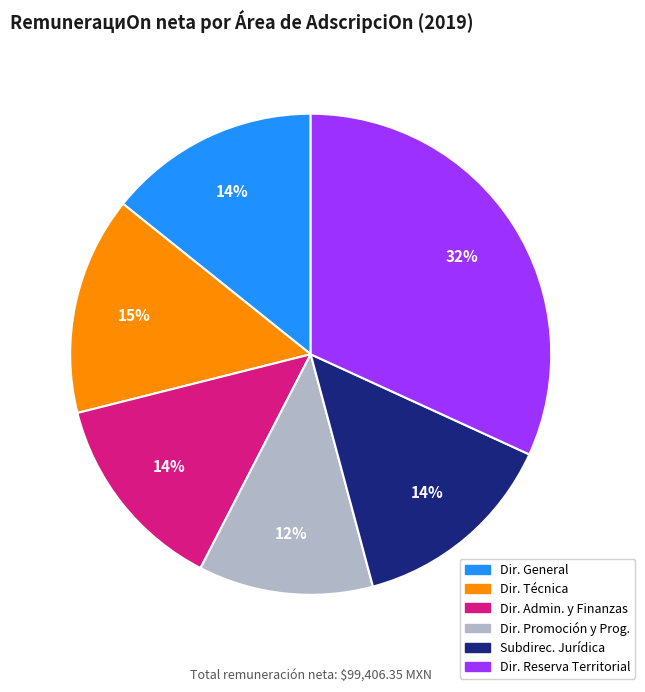

Is there a majority slice in this chart?

No